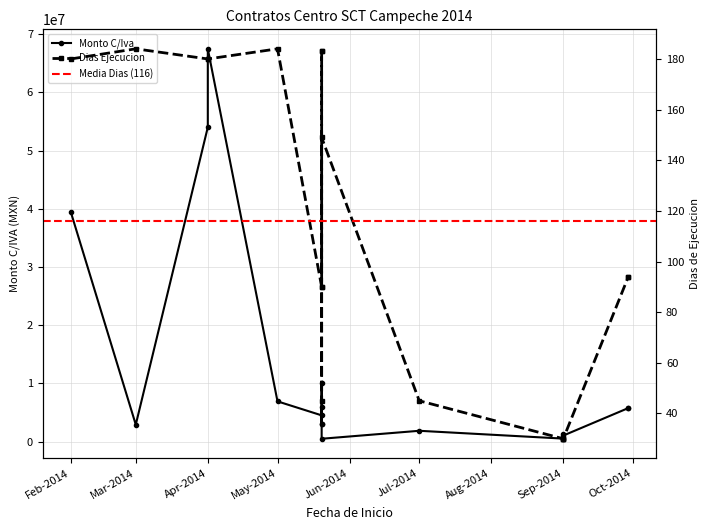

What is the difference between the second highest and minimum values?

53529523.3